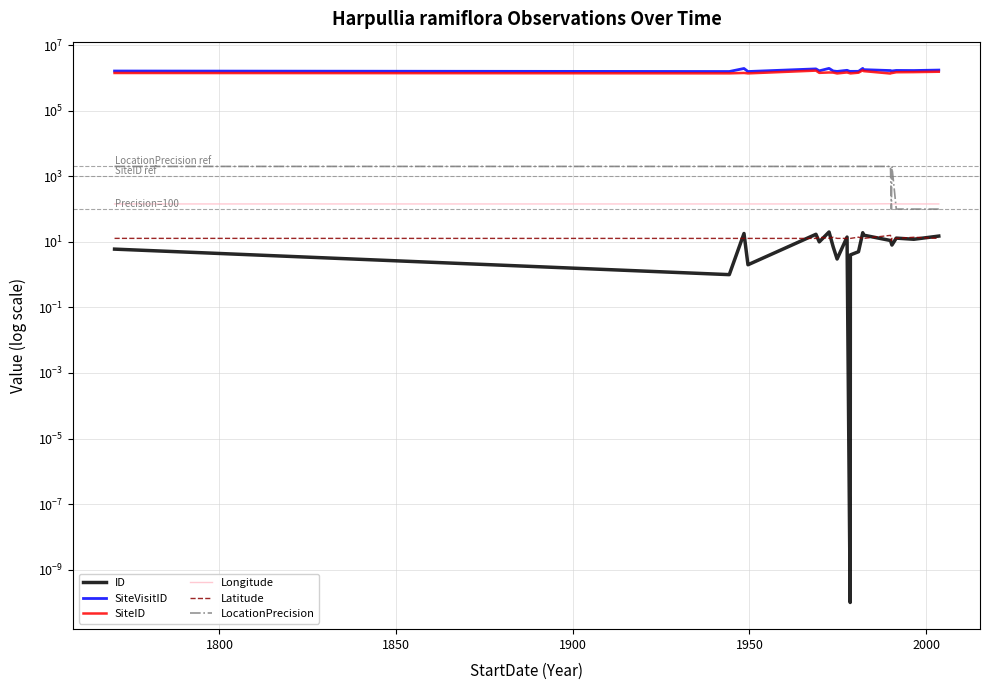

What is the difference between the highest and lowest values at 2000?

1647053.0